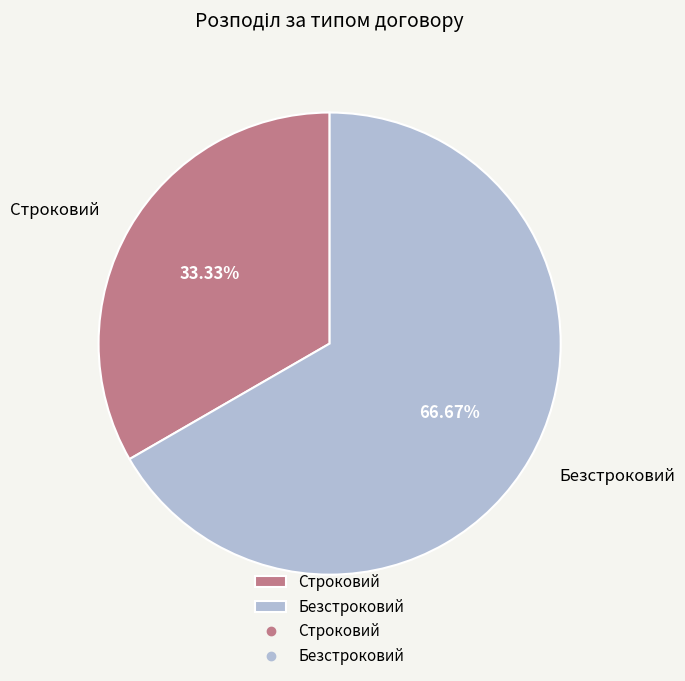

Which category has the biggest portion of the pie?

Безстроковий